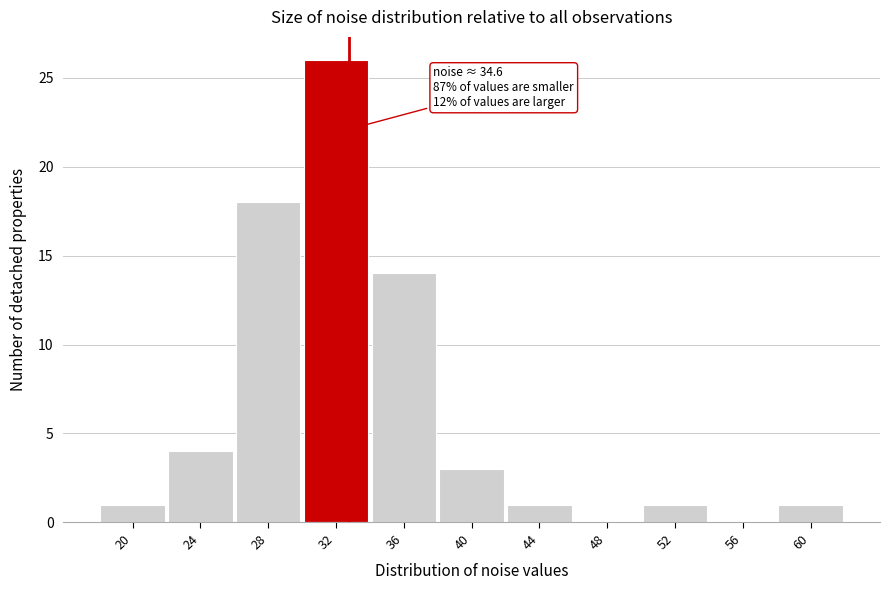

Reading left to right, extract all data points from this chart.

20=1	24=4	28=18	32=26	36=14	40=3	44=1	48=0	52=1	56=0	60=1